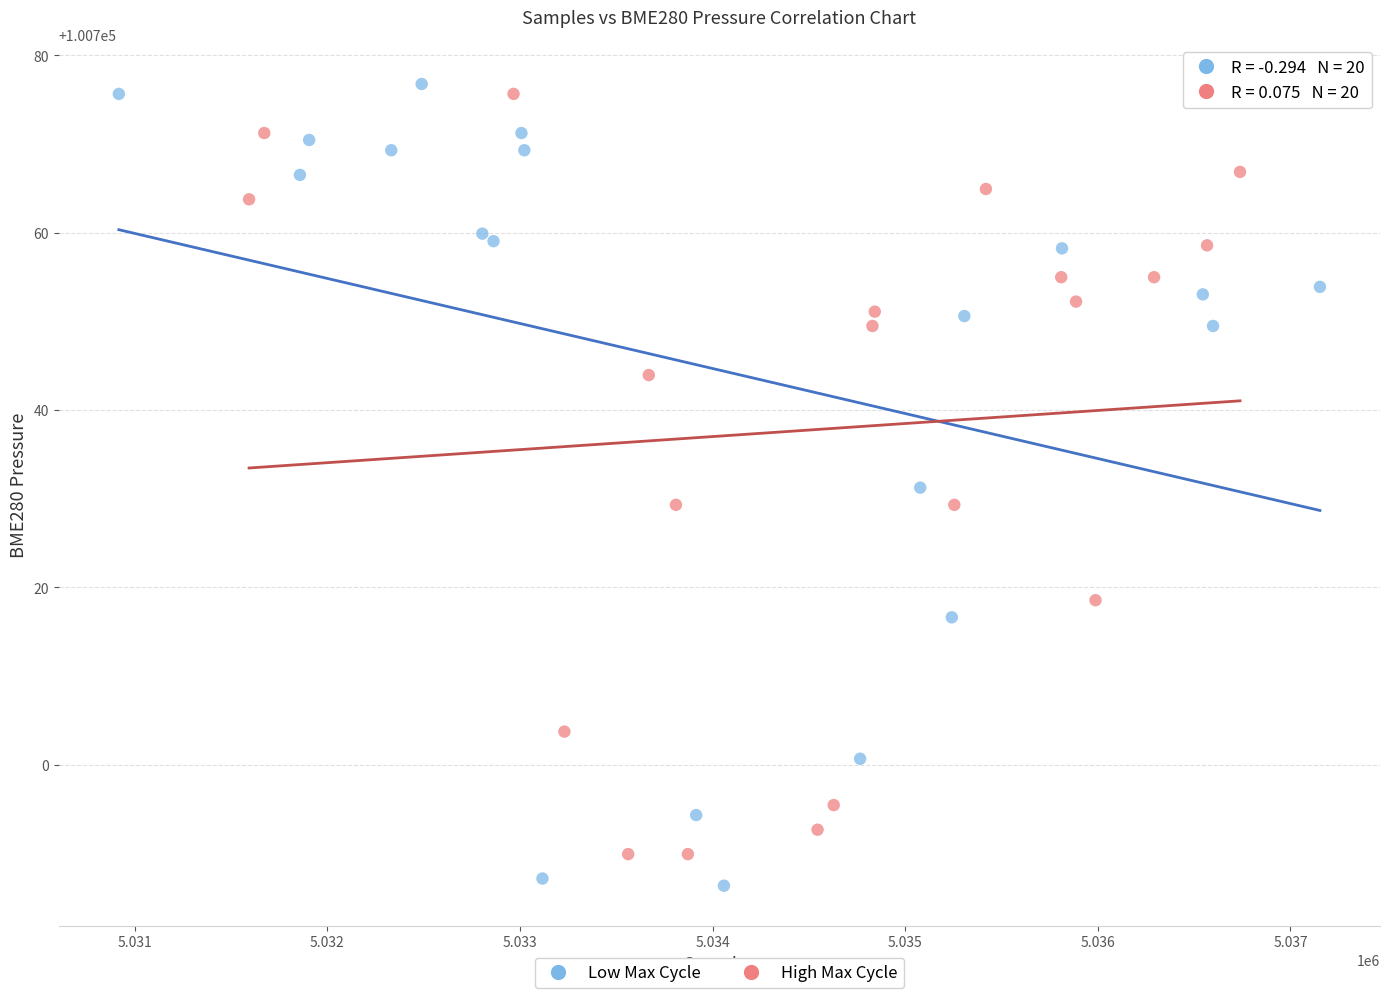

Which series has the largest Y range (max minus min)?

Low Max Cycle